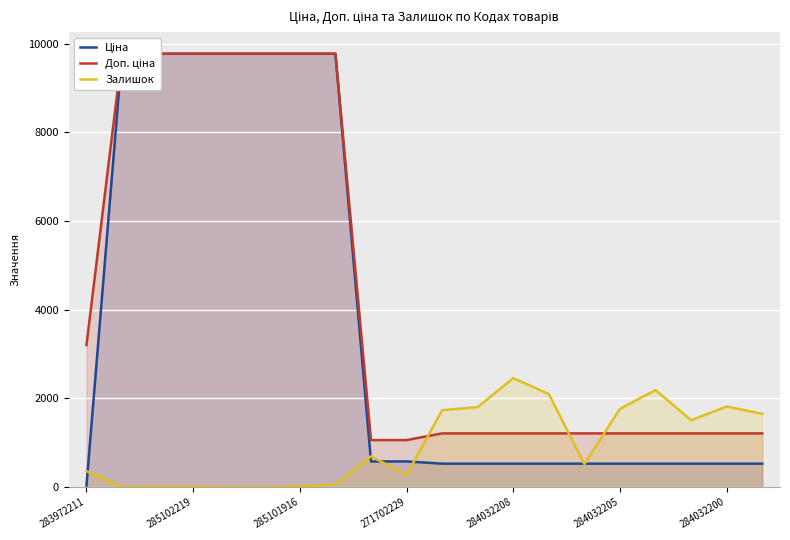

Read the Доп. ціна value at 17.

1210.7